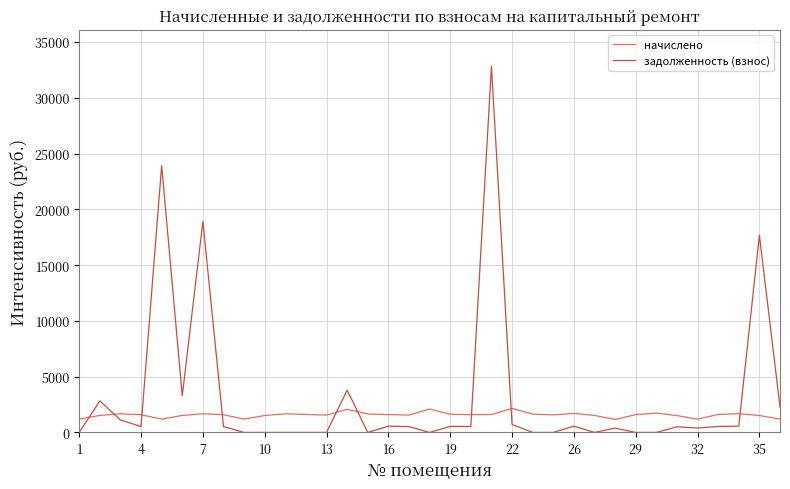

Is this an area chart (filled region under the line)?

No